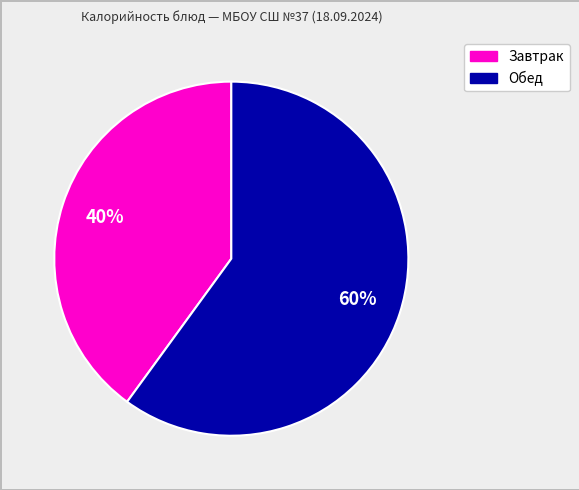

To the nearest percent, what is the difference between the largest and smallest slice percentages?

20%